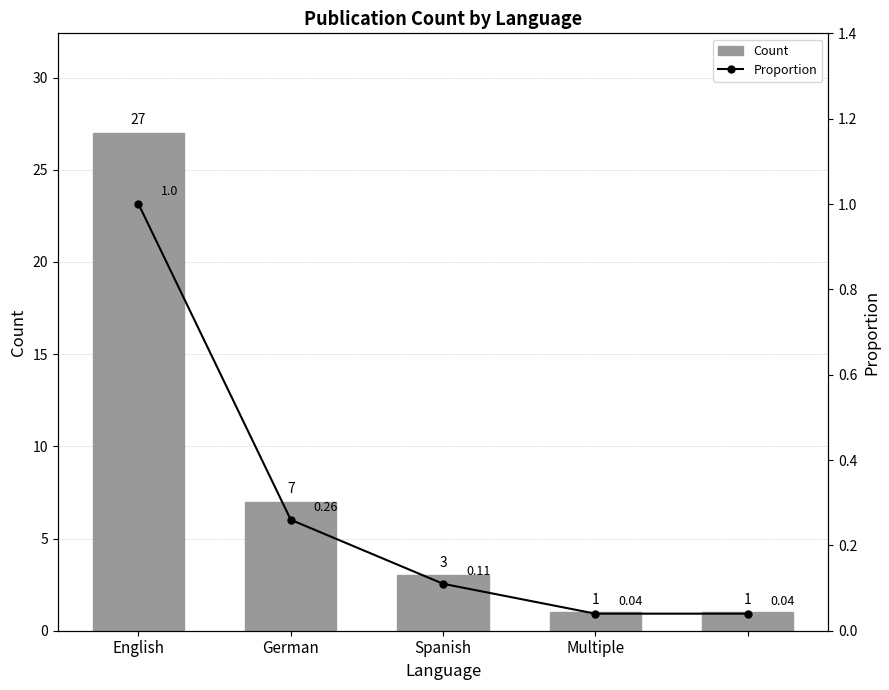

What is the value of the Count bar at the 3rd from the left?

3.0